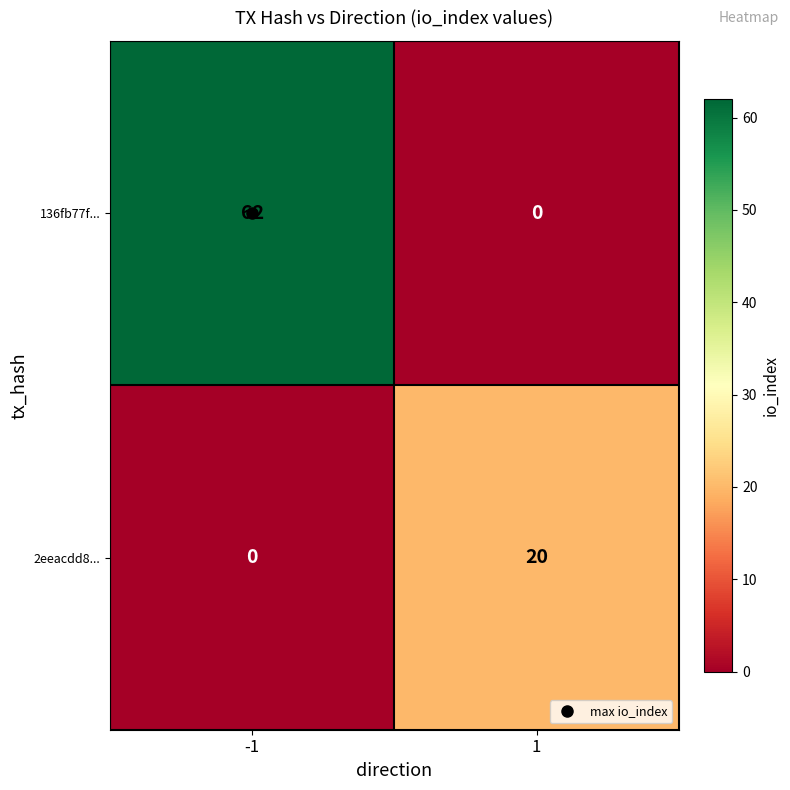

Read the 2eeacdd8... value at 1, to the nearest 5.

20